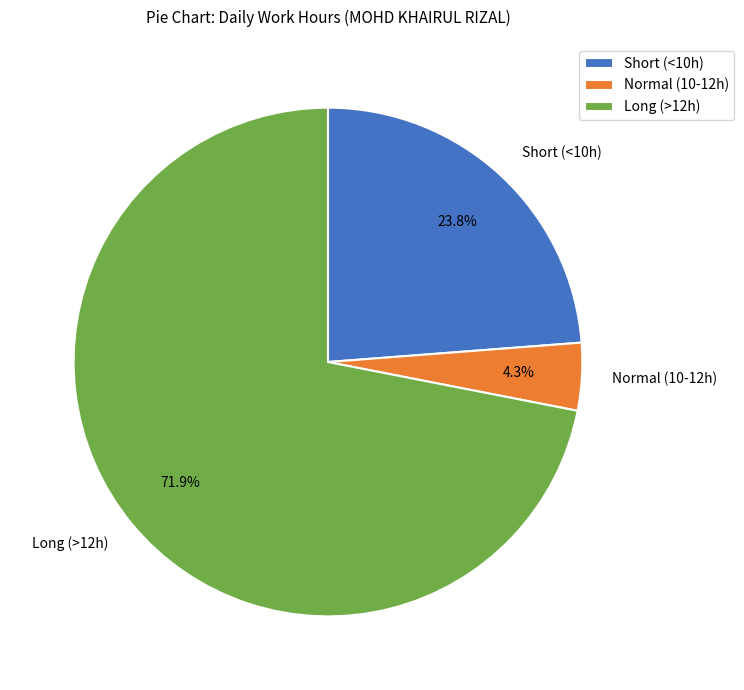

Which slice represents more than half of the pie?

Long (>12h)